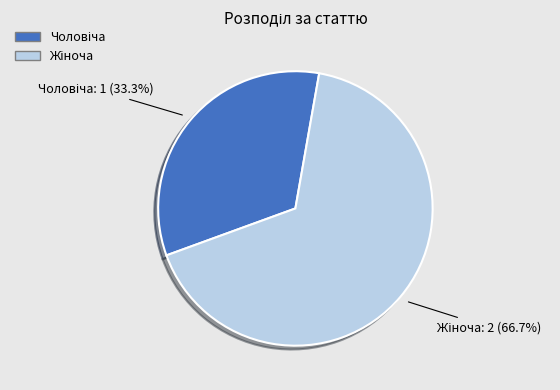

To the nearest percent, what portion does Чоловіча represent?

33%